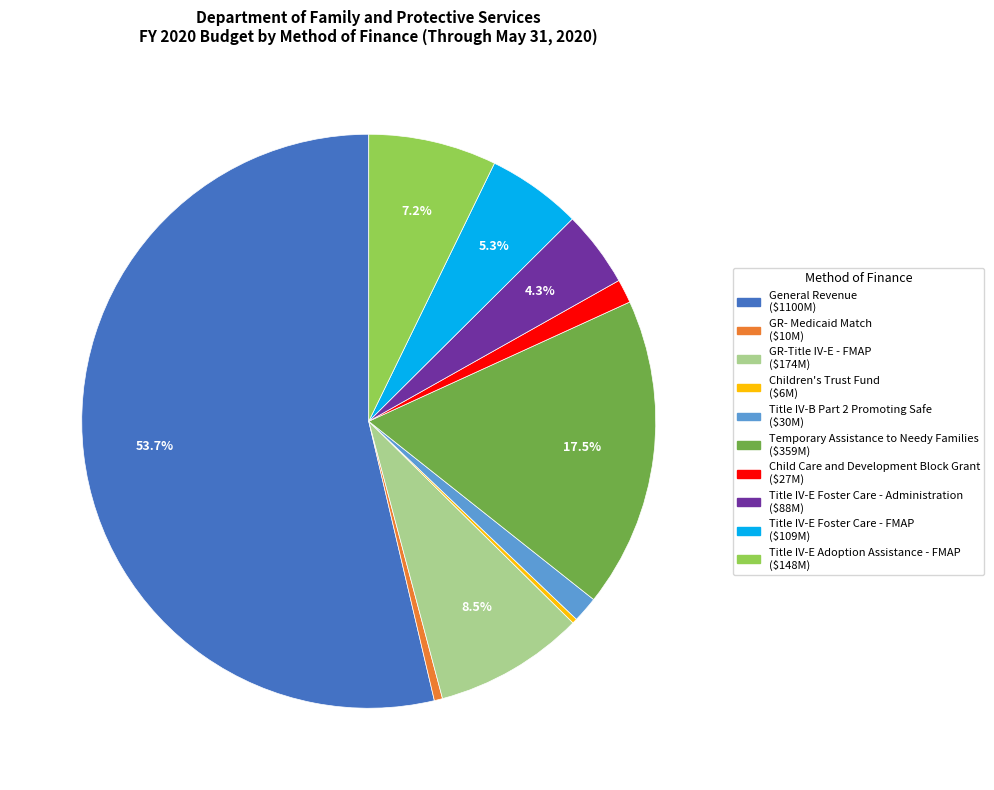

Between General Revenue and Title IV-E Adoption Assistance - FMAP, which is larger?

General Revenue